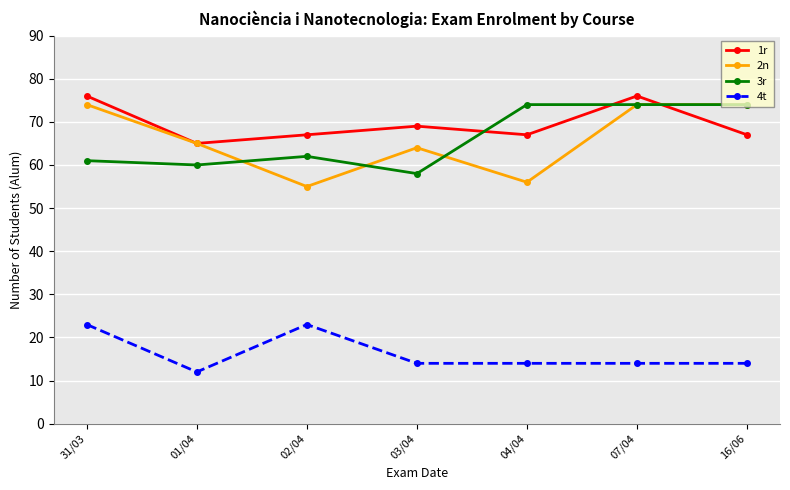

What are all the series names shown in the legend?

1r, 2n, 3r, 4t